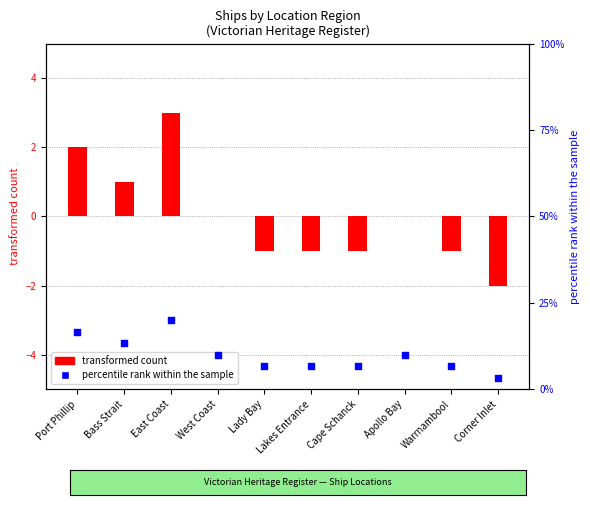

Which series has the largest total across all categories?

percentile rank within sample